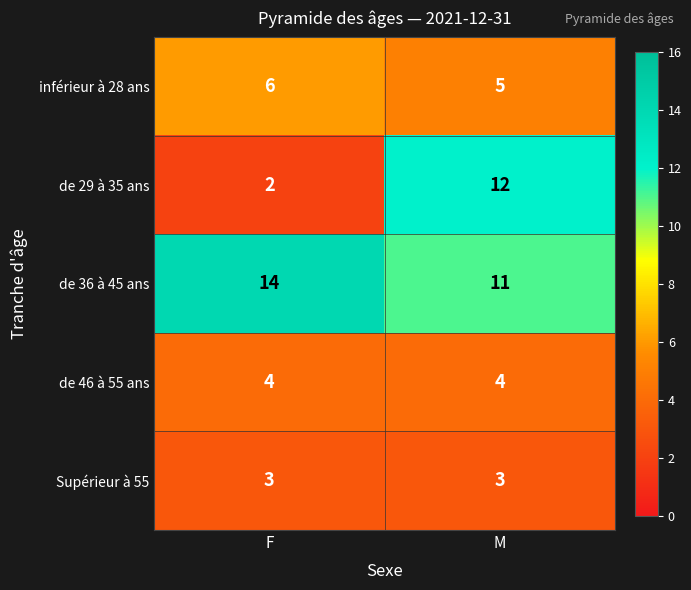

The de 46 à 55 ans series shows 4 at F. True or false?

True